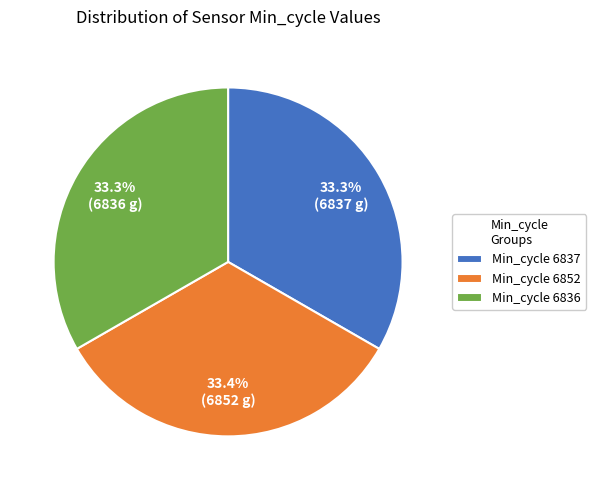

What is the ratio of the value at Min_cycle 6852 to the value at Min_cycle 6836?

1.0